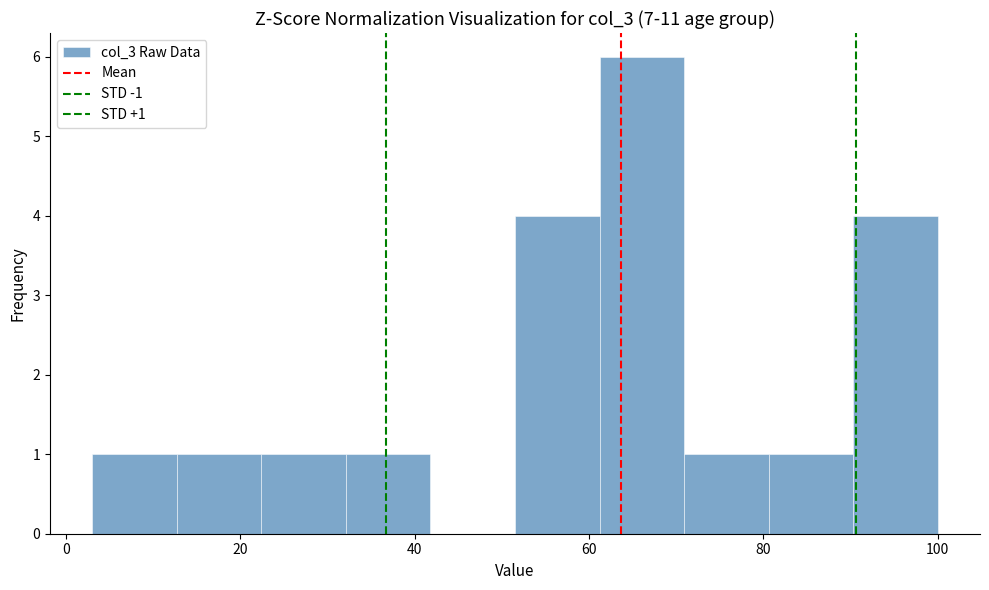

Over which range of the x-axis is the bar tallest?

62 to 70